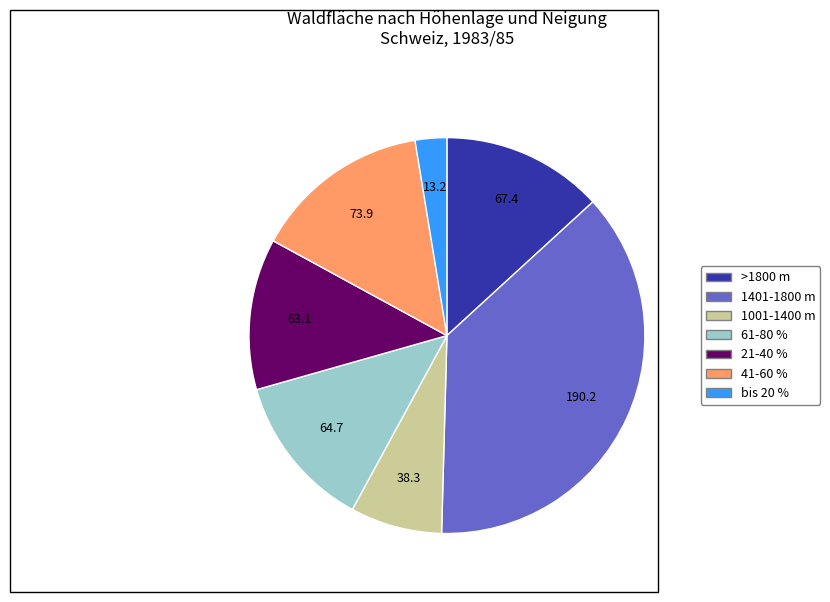

True or false: >1800 m accounts for 19% of the total.

False